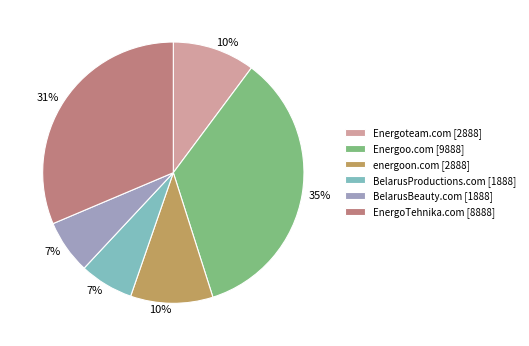

Is the sum of EnergoTehnika.com and energoon.com greater than half?

No